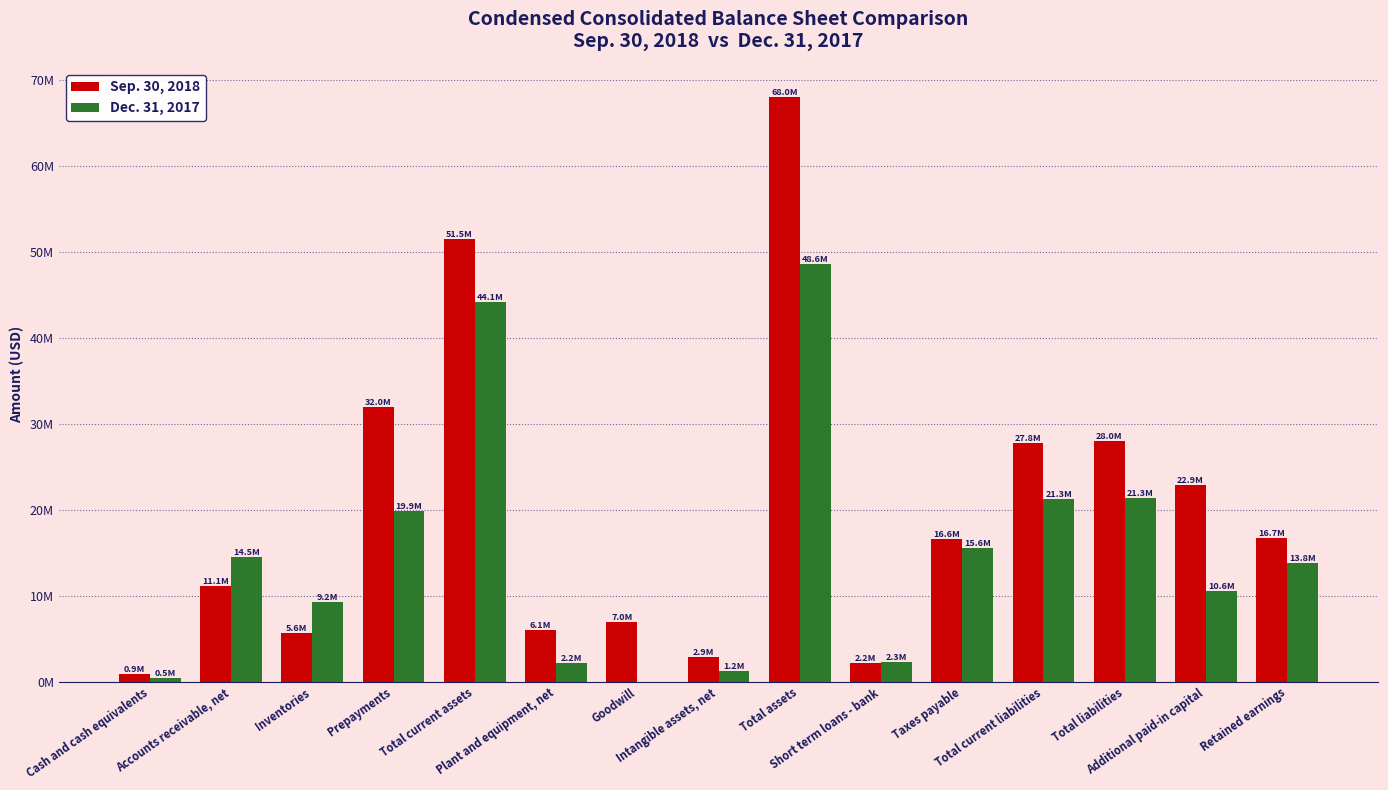

What is the difference between the second highest and minimum values in the Sep. 30, 2018 series?

50577742